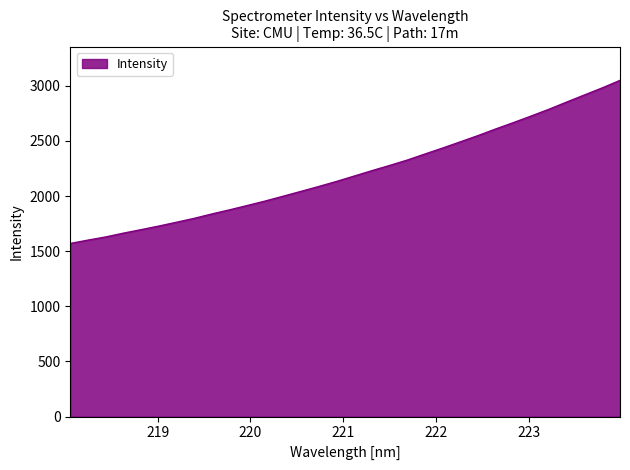

What is the difference between the maximum and minimum values?

1479.5